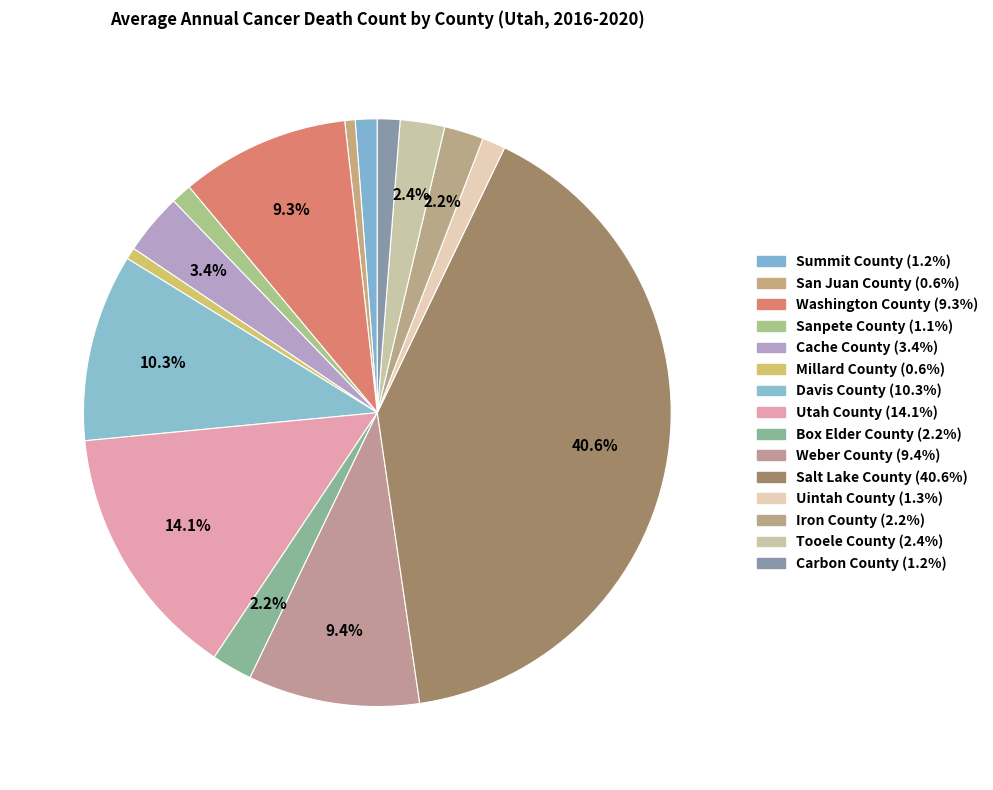

What is the change in value from Utah County to Iron County?

-337